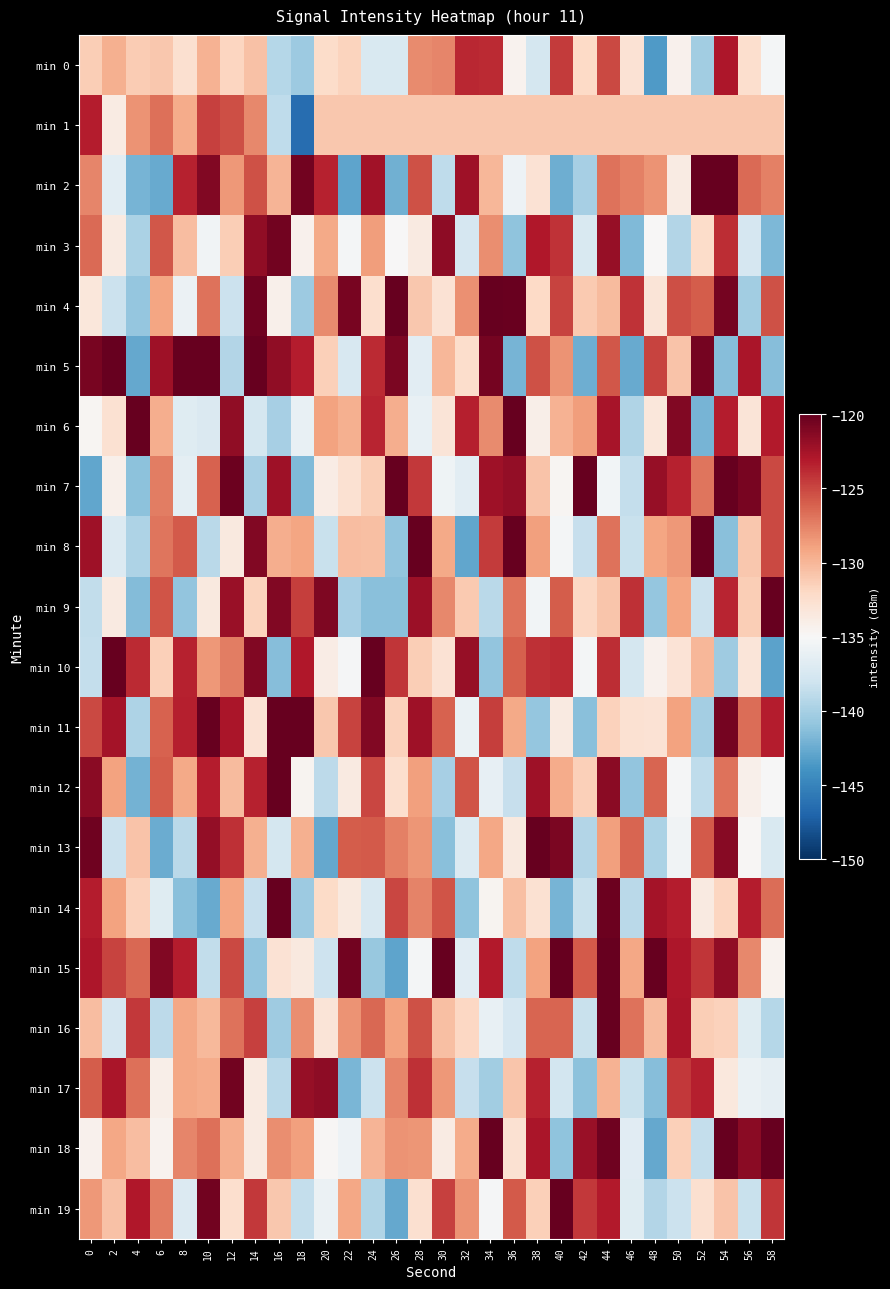

Count the number of data series in this chart.

20